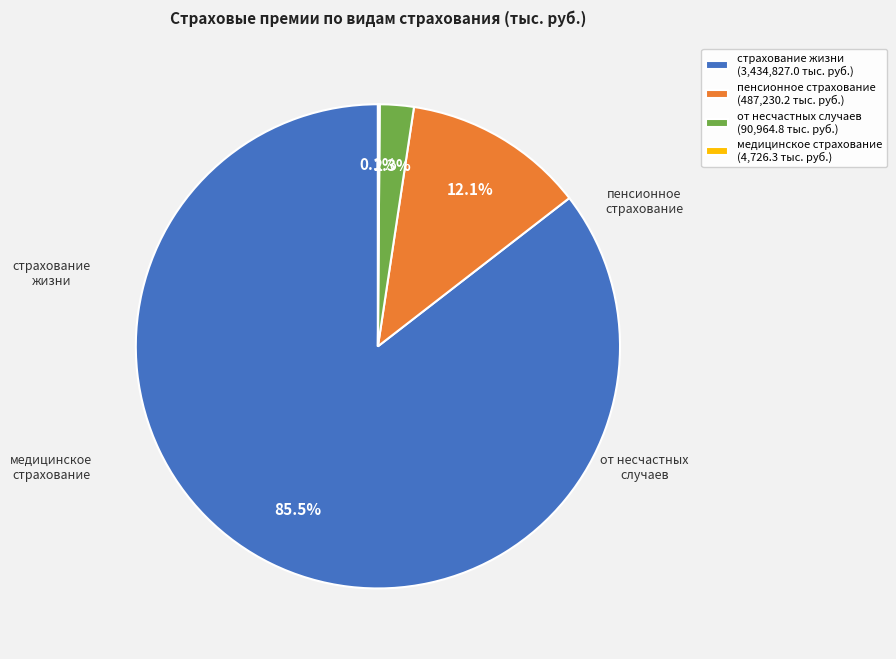

What is the majority slice?

страхование жизни